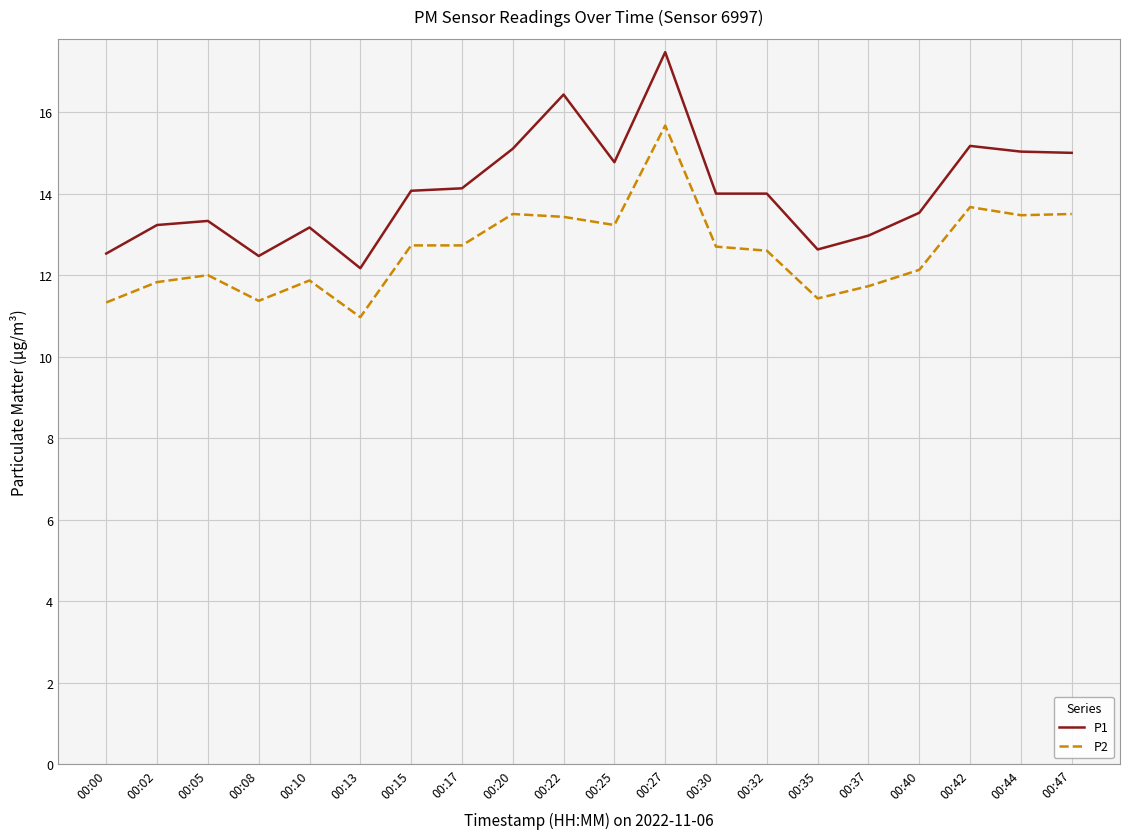

True or false: P1 has more than 1 points higher than both neighbors.

True